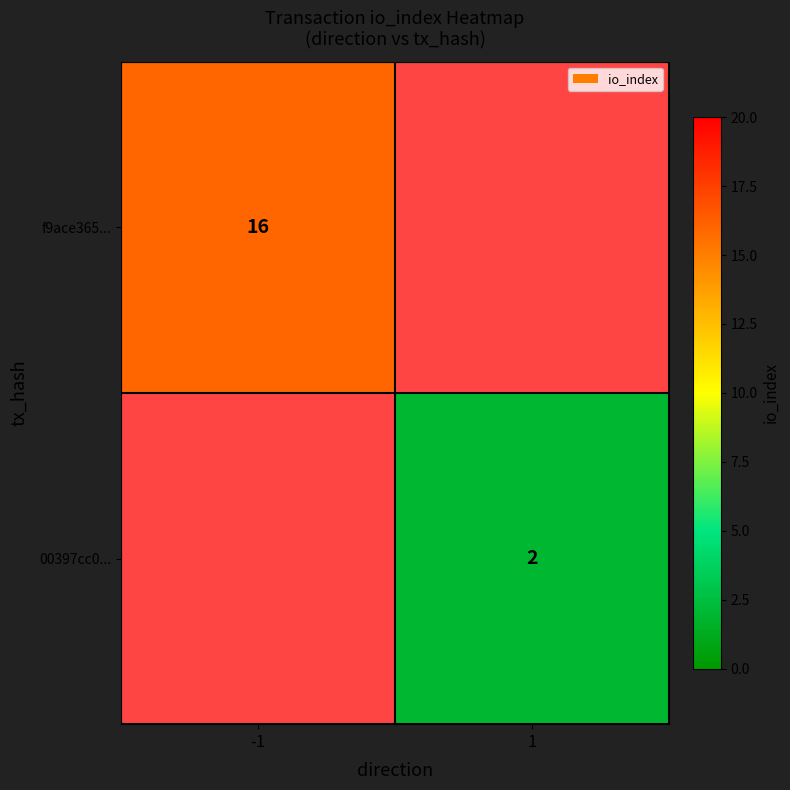

Is the value of f9ace365... at -1 greater than the value of 00397cc0... at 1?

Yes